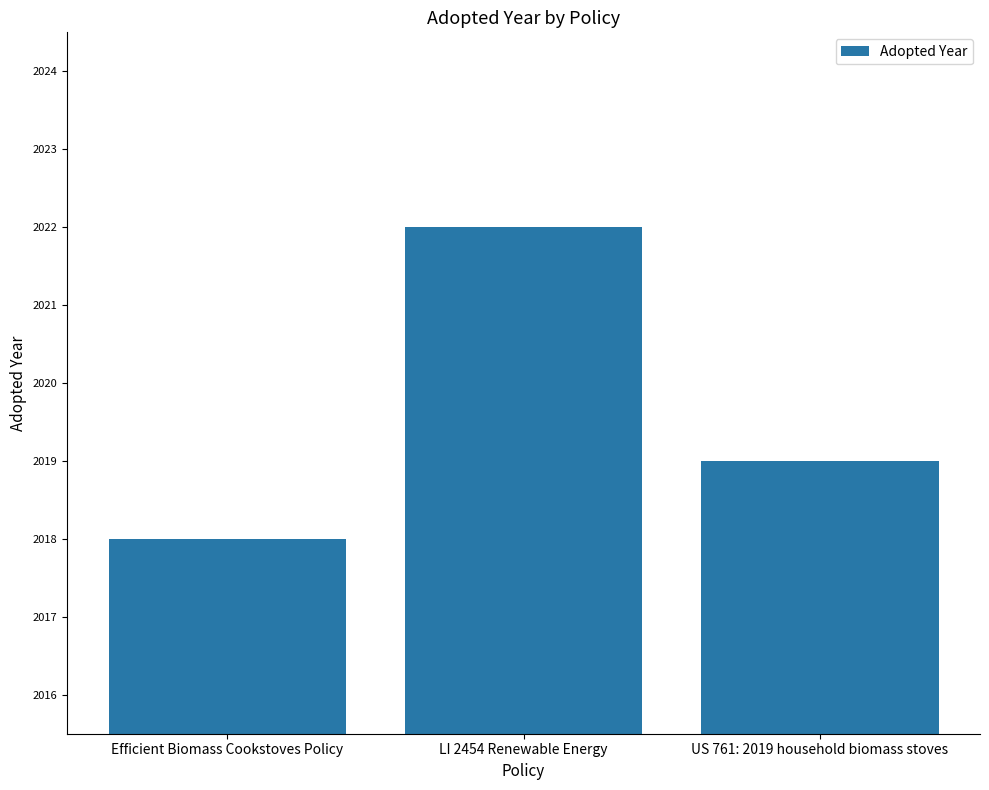

Reading left to right, list all the values displayed in this chart.

Efficient Biomass Cookstoves Policy=2018	LI 2454 Renewable Energy=2022	US 761: 2019 household biomass stoves=2019